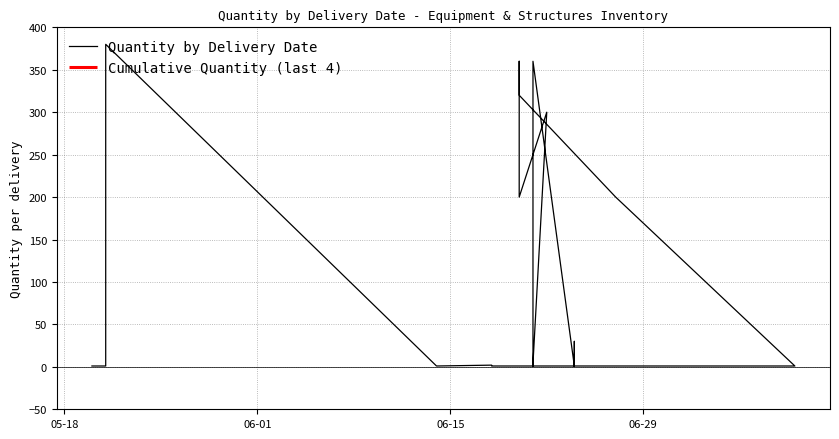

List the labels in order of value, largest first.

2019-05-21, 2019-06-20, 2019-06-21, 2019-06-20, 2019-06-22, 2019-06-27, 2019-06-20, 2019-06-24, 2019-06-24, 2019-06-24, 2019-06-24, 2019-06-21, 2019-06-21, 2019-06-21, 2019-06-24, 2019-06-24, 2019-05-21, 2019-06-18, 2019-06-24, 2019-06-24, 2019-06-24, 2019-06-24, 2019-06-24, 2019-06-24, 2019-06-24, 2019-05-20, 2019-05-21, 2019-05-21, 2019-06-14, 2019-06-18, 2019-06-19, 2019-07-10, 2019-06-21, 2019-06-24, 2019-06-24, 2019-06-24, 2019-06-24, 2019-06-24